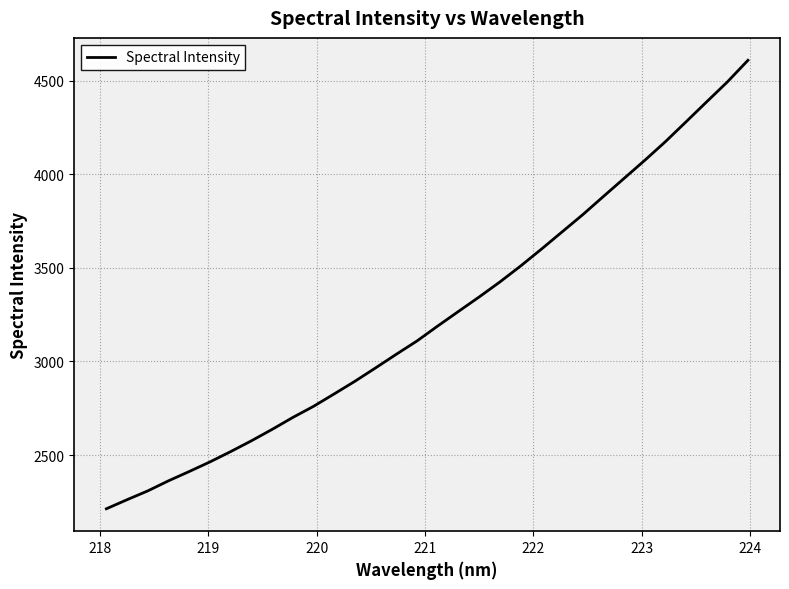

What is the greatest value displayed?

4608.3